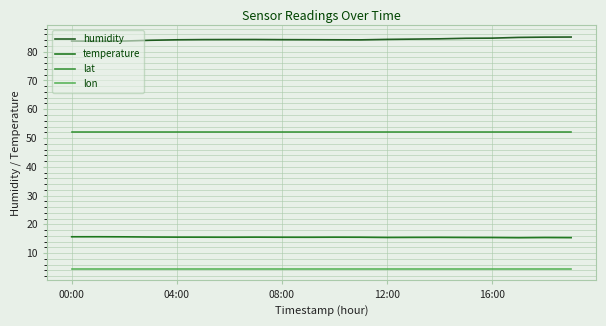

True or false: lon has more than 1 interior local peaks.

False